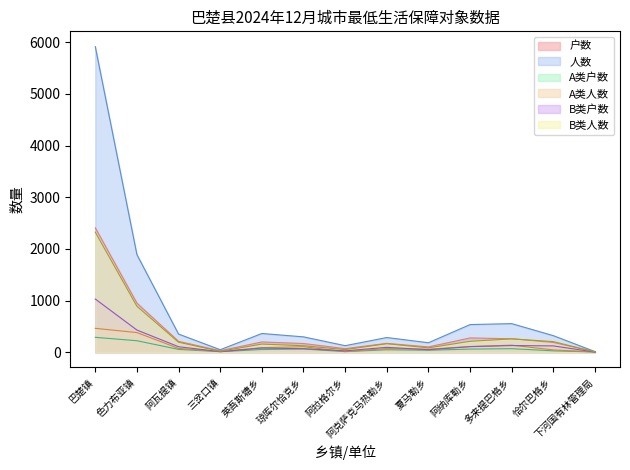

Is it true that 人数 equals 283 at 阿克萨克马热勒乡?

True